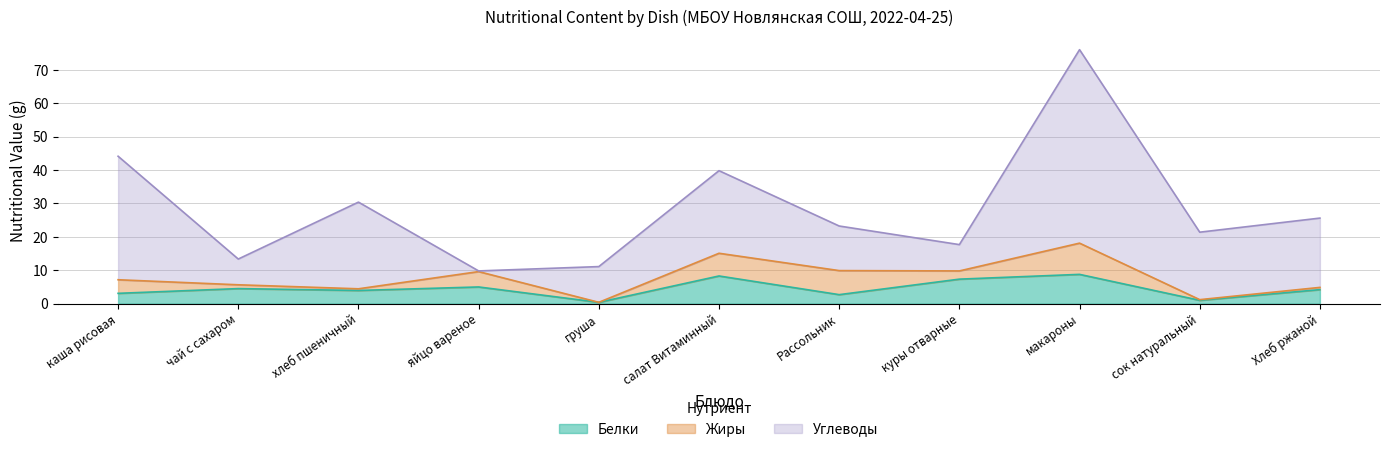

Reading left to right, what are all the values shown in this chart?

Белки: каша рисовая=3.1	чай с сахаром=4.5	хлеб пшеничный=4.0	яйцо вареное=5.0	груша=0.4	салат Витаминный=8.3	Рассольник=2.7	куры отварные=7.3	макароны=8.8	сок натуральный=1.0	Хлеб ржаной=4.2
Жиры: каша рисовая=4.1	чай с сахаром=1.1	хлеб пшеничный=0.5	яйцо вареное=4.6	груша=0.0	салат Витаминный=6.8	Рассольник=7.2	куры отварные=2.5	макароны=9.3	сок натуральный=0.2	Хлеб ржаной=0.7
Углеводы: каша рисовая=37.0	чай с сахаром=7.7	хлеб пшеничный=25.9	яйцо вареное=0.2	груша=10.7	салат Витаминный=24.7	Рассольник=13.3	куры отварные=7.9	макароны=57.9	сок натуральный=20.2	Хлеб ржаной=20.8